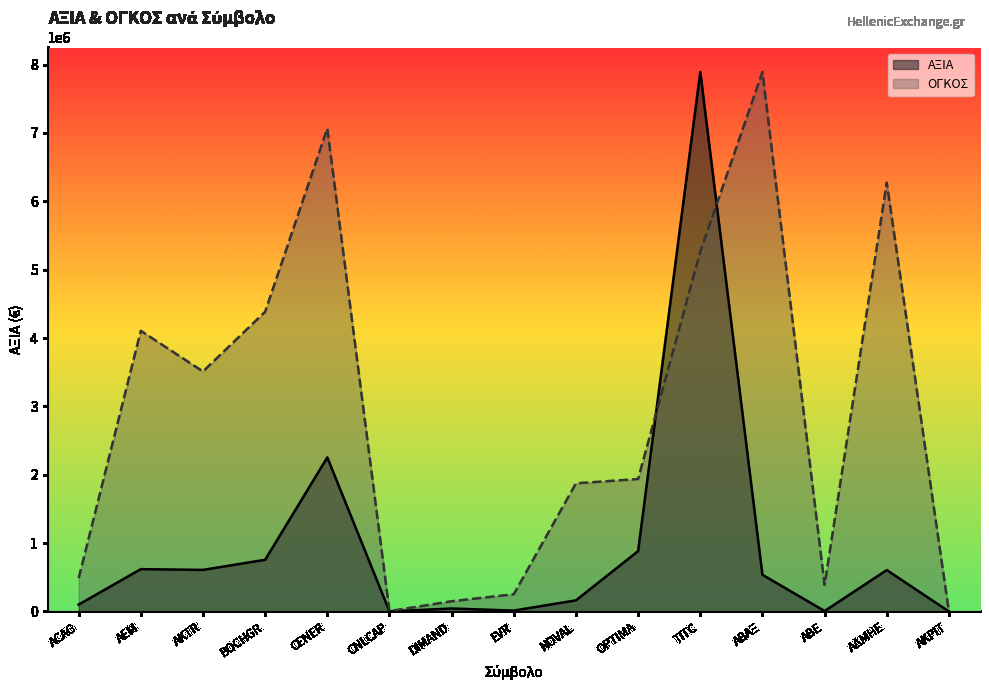

True or false: ΟΓΚΟΣ has a value of 6272645.2 at ΑΔΜΗΕ.

True